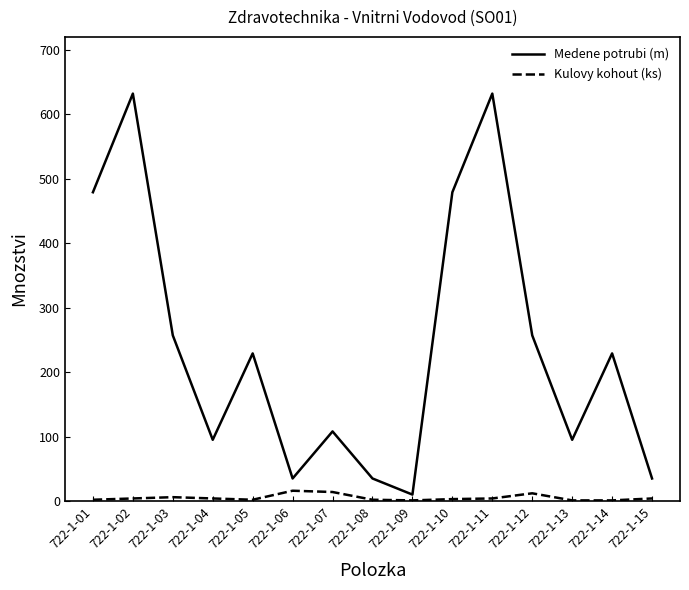

The Medene potrubi (m) series shows 10 at 722-1-09. True or false?

True